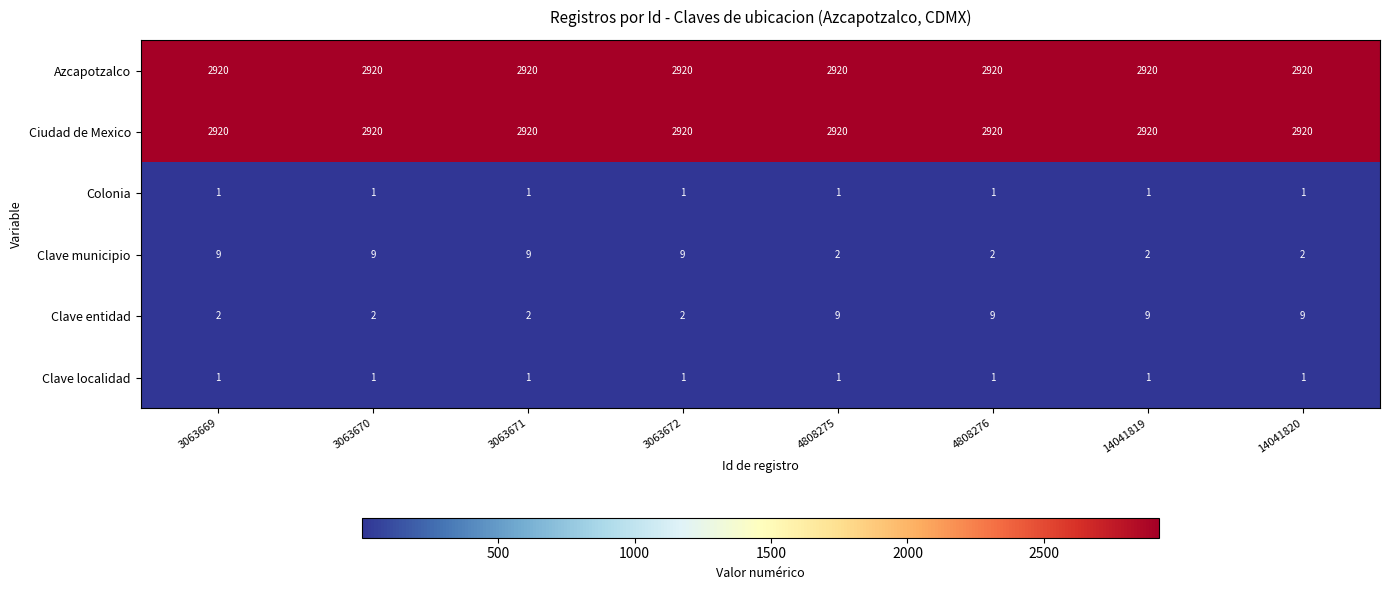

Is it true that Clave entidad equals 6 at 4808276?

False